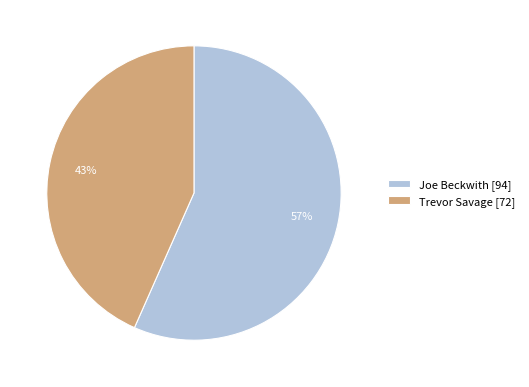

Do Trevor Savage [72] and Joe Beckwith [94] together represent more than half of the pie?

Yes